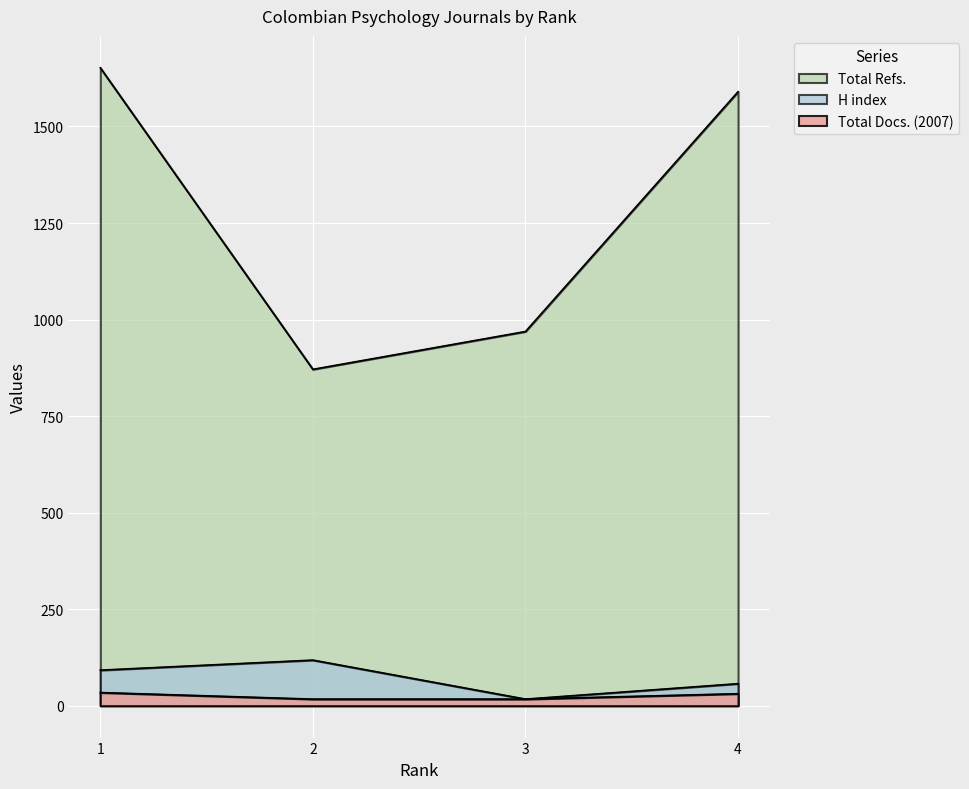

Reading left to right, extract all data points from this chart.

Total Docs. (2007): 1=34	2=17	3=17	4=31
H index: 1=92	2=118	3=17	4=57
Total Refs.: 1=1652	2=871	3=969	4=1590